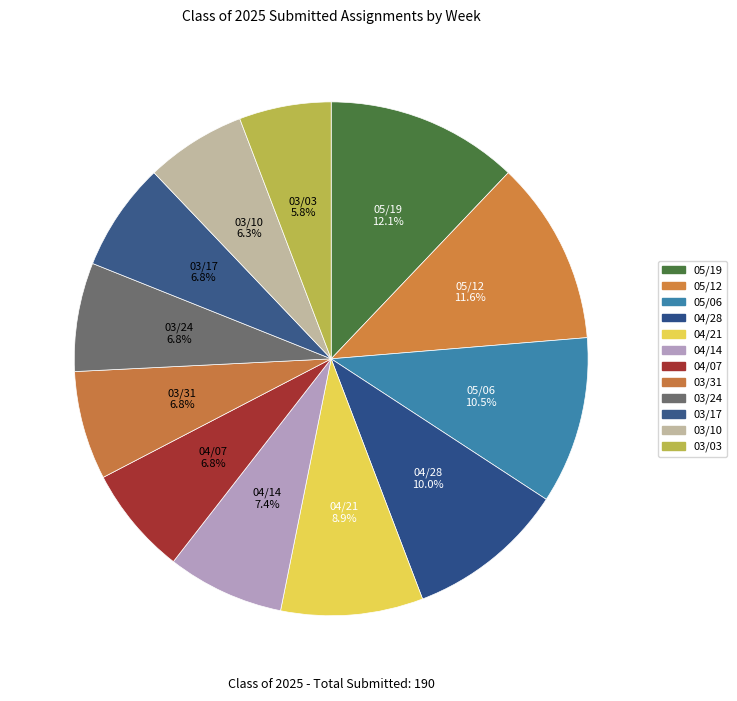

Count the number of slices in the pie.

12